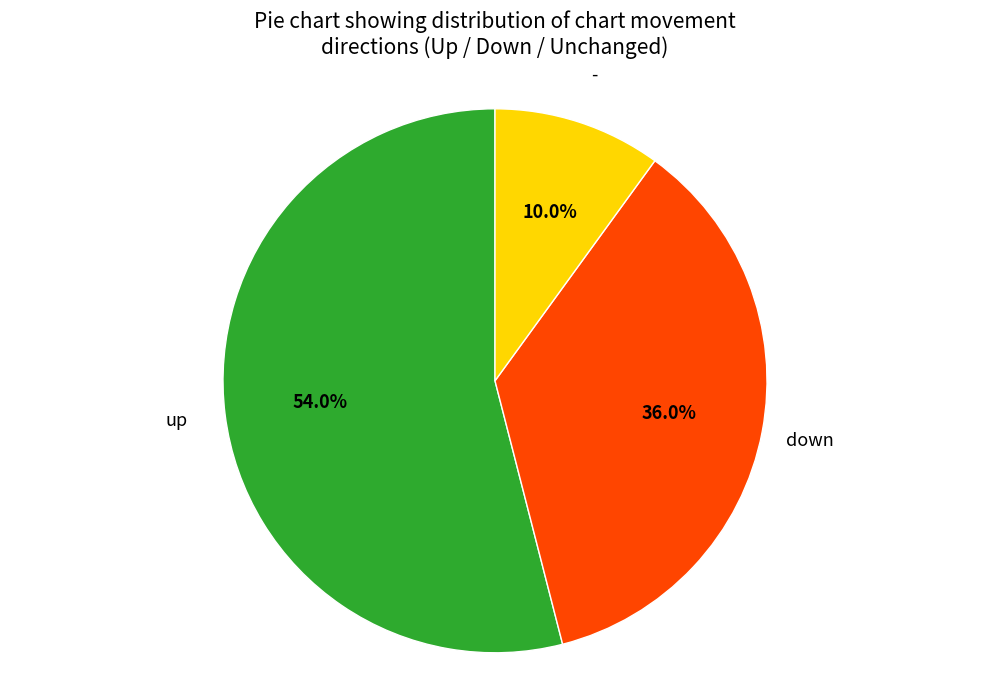

Between down and up, which is larger?

up